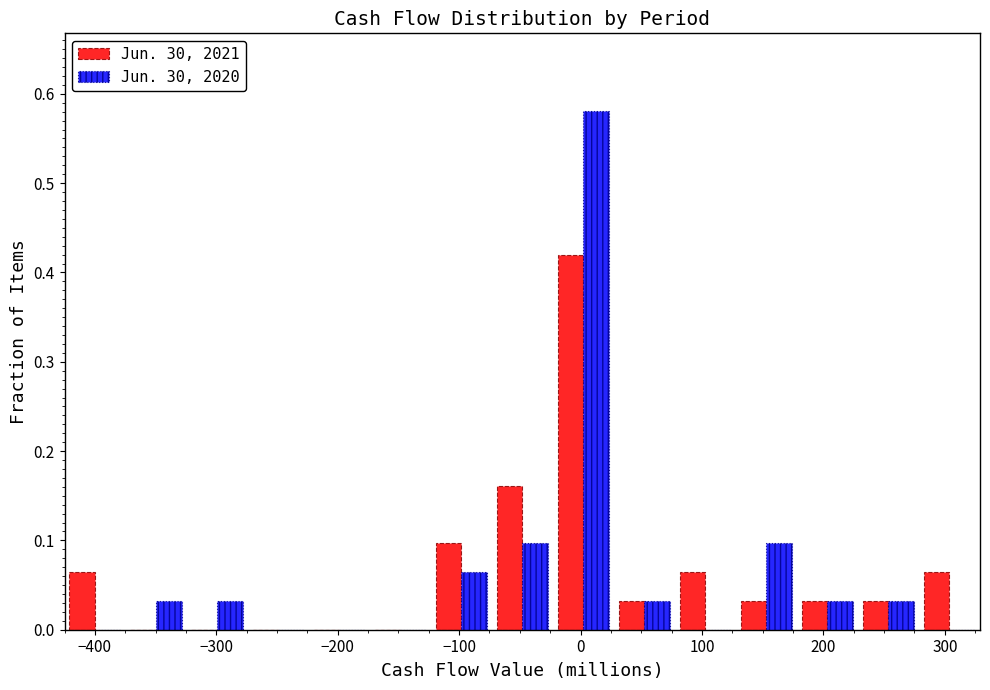

Reading left to right, list every range on the x-axis with the height of the bar of each series over it. Neither the bar edges nor the heights are printed on the chart, so give them approximately, as read against the axes.

-420 to -370: Jun. 30, 2021=0.06	Jun. 30, 2020=0
-370 to -320: Jun. 30, 2021=0	Jun. 30, 2020=0.03
-320 to -270: Jun. 30, 2021=0	Jun. 30, 2020=0.03
-270 to -220: Jun. 30, 2021=0	Jun. 30, 2020=0
-220 to -170: Jun. 30, 2021=0	Jun. 30, 2020=0
-170 to -120: Jun. 30, 2021=0	Jun. 30, 2020=0
-120 to -70: Jun. 30, 2021=0.10	Jun. 30, 2020=0.06
-70 to -20: Jun. 30, 2021=0.16	Jun. 30, 2020=0.10
-20 to 30: Jun. 30, 2021=0.42	Jun. 30, 2020=0.58
30 to 80: Jun. 30, 2021=0.03	Jun. 30, 2020=0.03
80 to 130: Jun. 30, 2021=0.06	Jun. 30, 2020=0
130 to 180: Jun. 30, 2021=0.03	Jun. 30, 2020=0.10
180 to 230: Jun. 30, 2021=0.03	Jun. 30, 2020=0.03
230 to 280: Jun. 30, 2021=0.03	Jun. 30, 2020=0.03
280 to 330: Jun. 30, 2021=0.06	Jun. 30, 2020=0